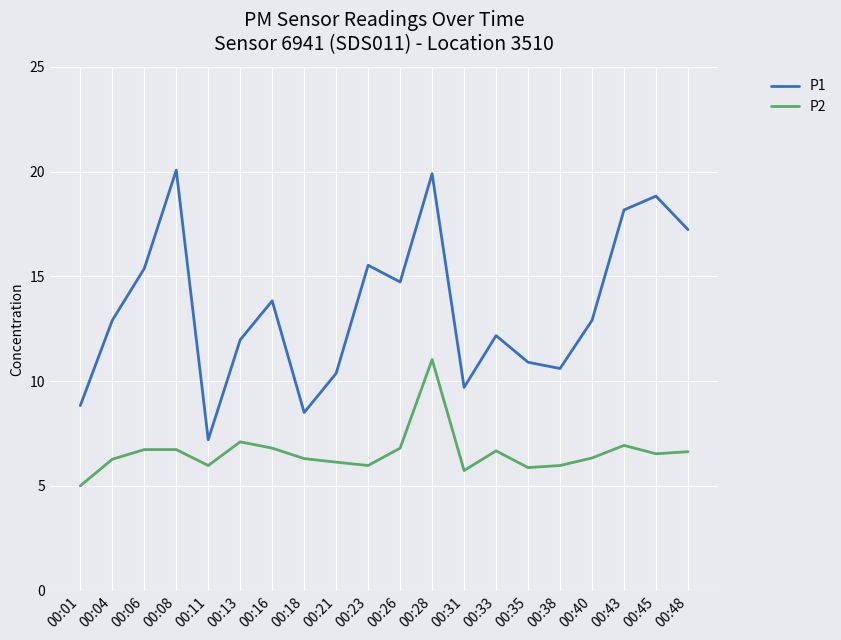

Where does the P1 series first go above 12?

00:04